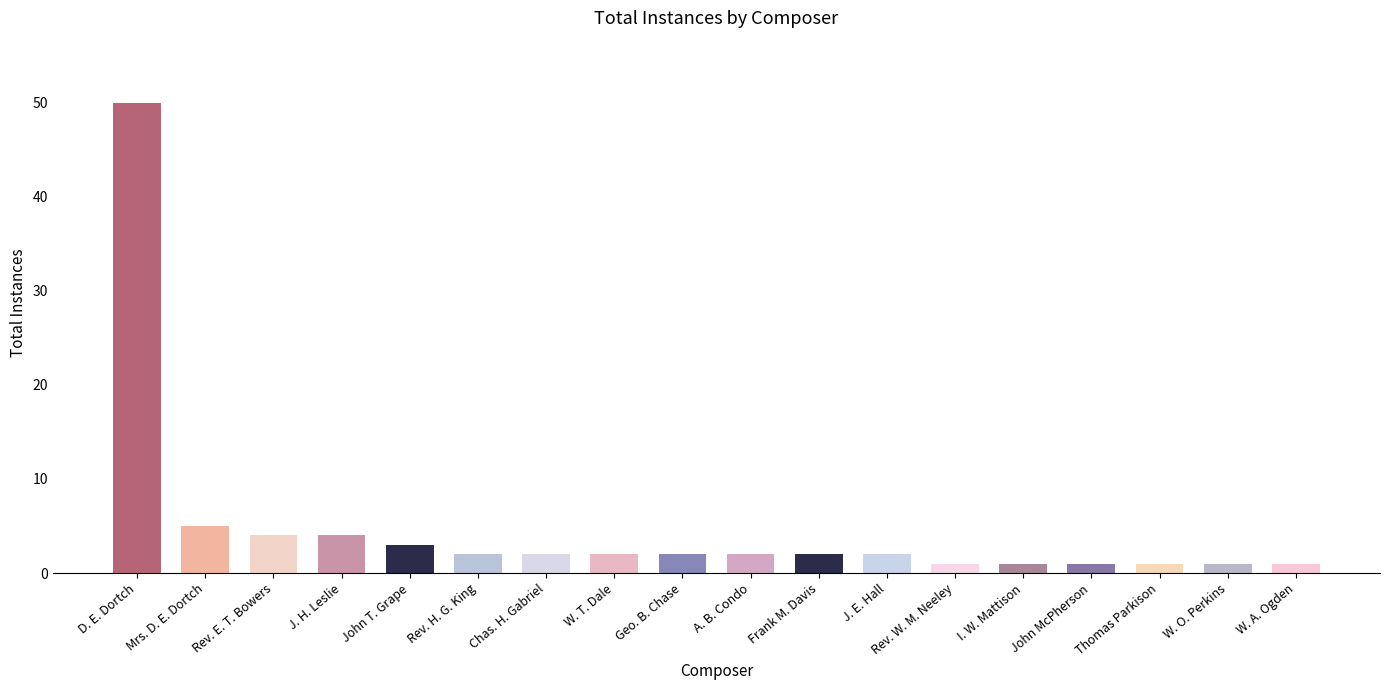

What is the smallest value displayed?

1